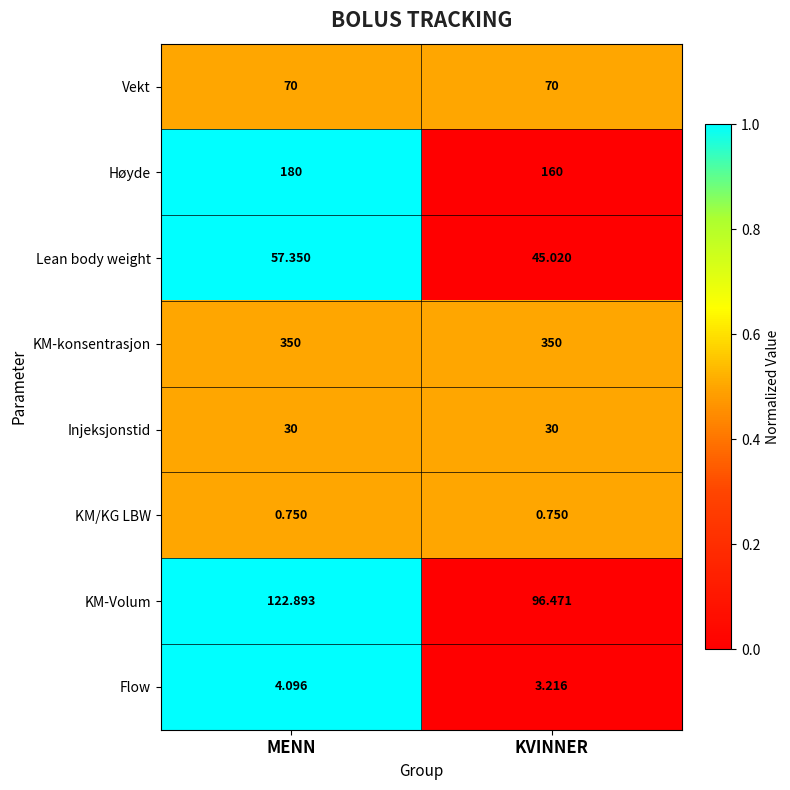

At which label is Lean body weight closest to 51?

KVINNER